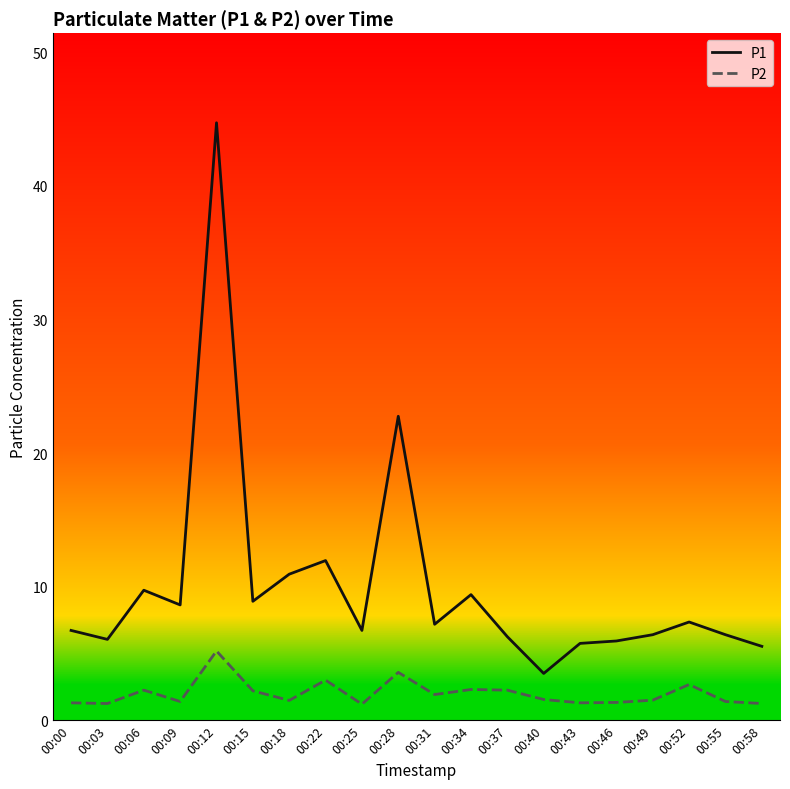

List the series in order of their overall mean, highest first.

P1, P2